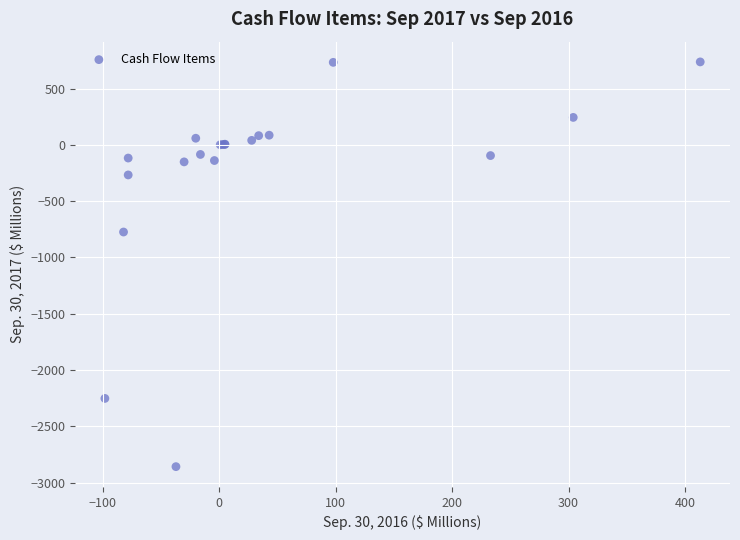

What Y value in the scatter plot is closest to -1060?

-774